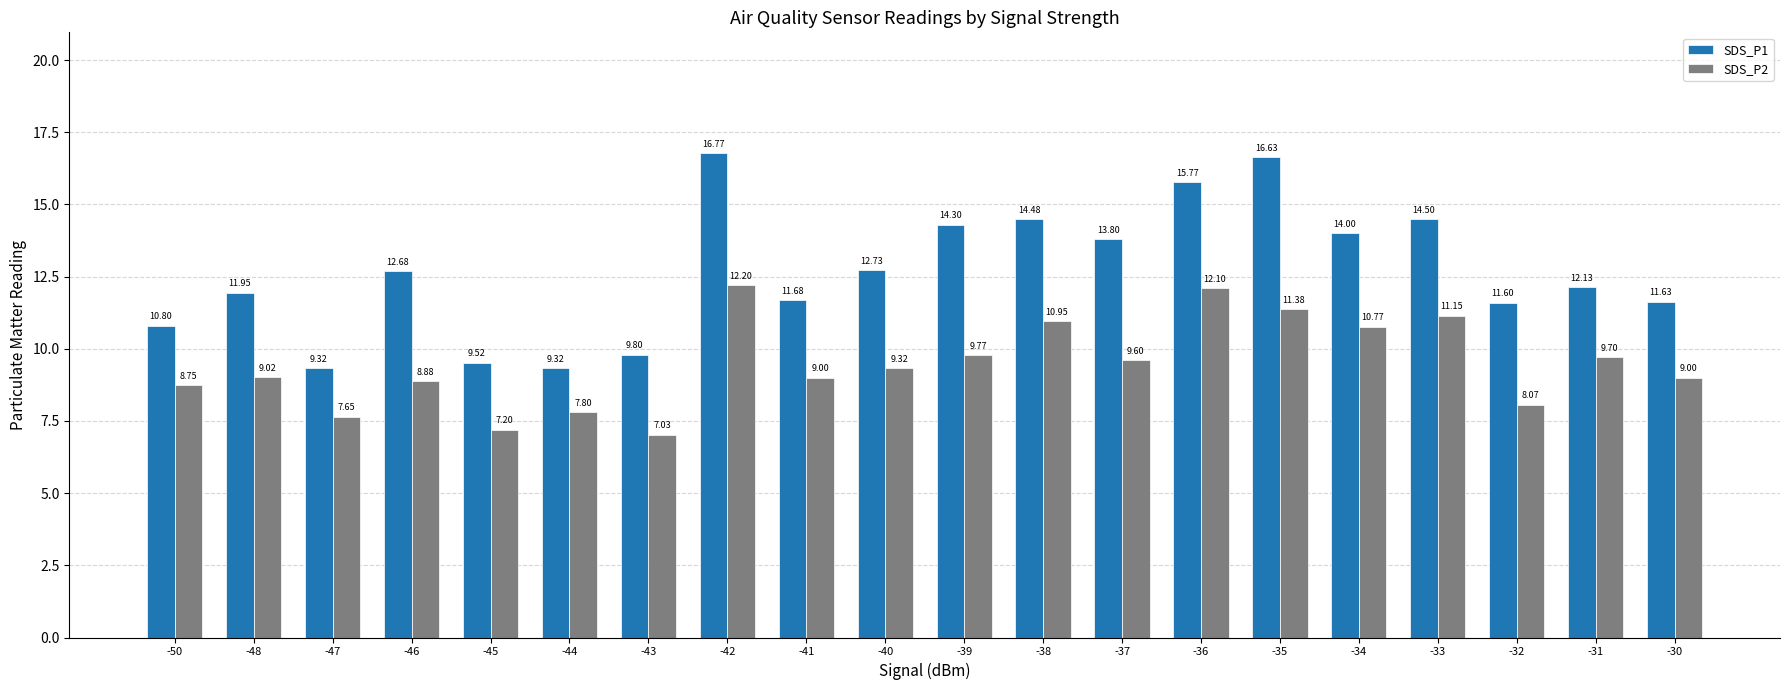

How many values in the SDS_P1 series are below 12?

9